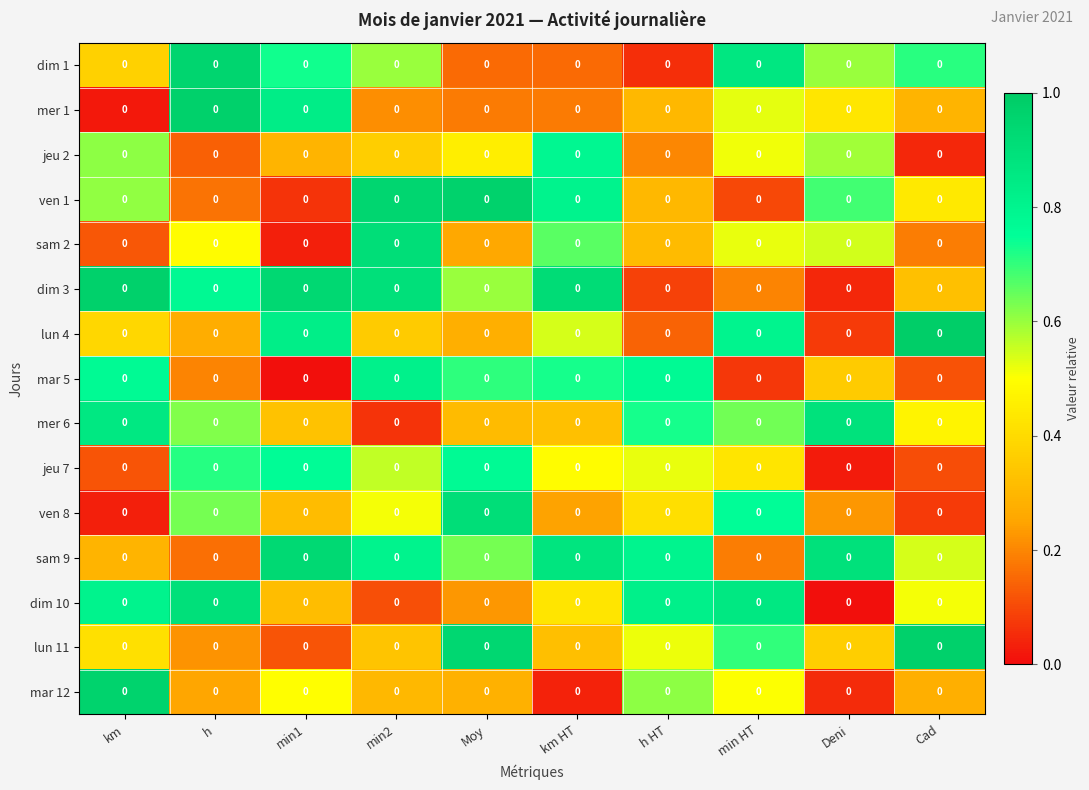

What is the approximate value of dim 3 at Moy?

0.6